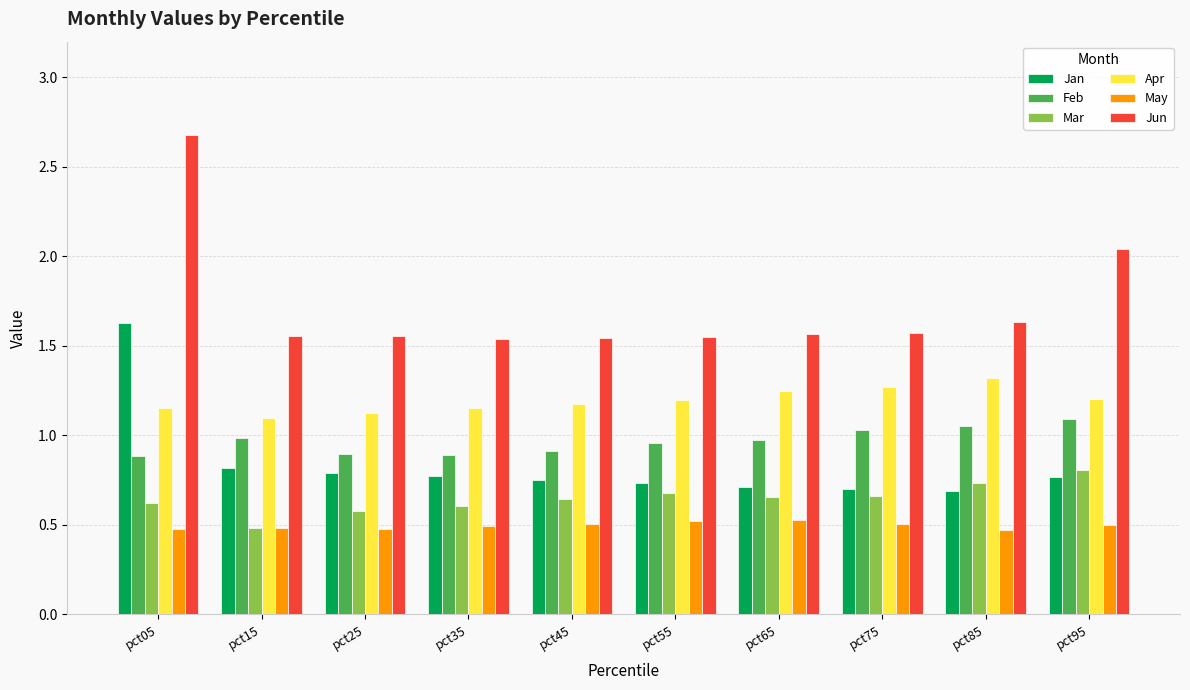

Which series has the largest range (max minus min)?

Jun